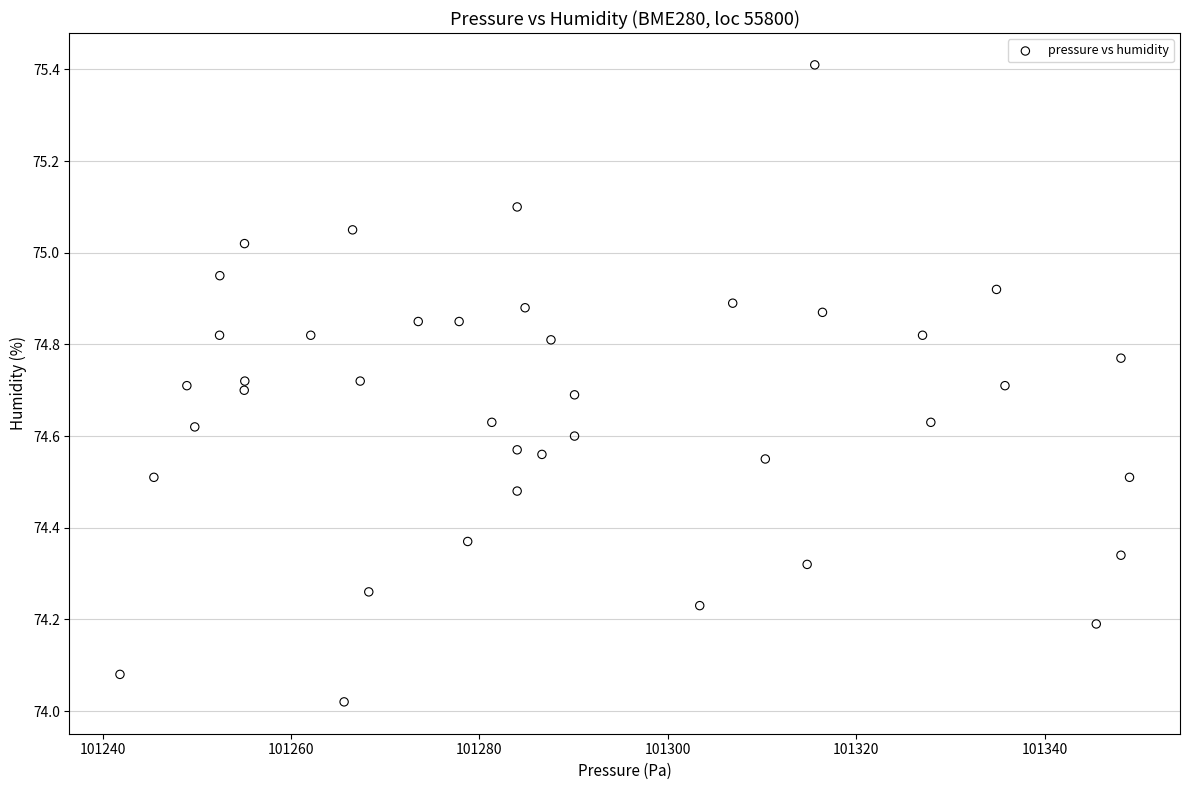

What is the range of Y values (max minus min)?

1.4